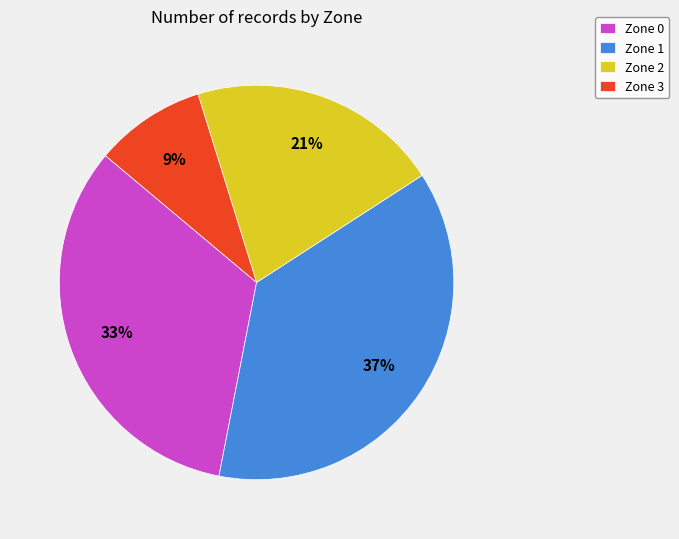

What percentage is the Zone 3 slice, to the nearest percent?

9%